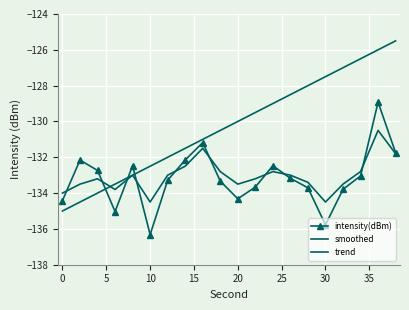

Count the number of categories in the chart.

20